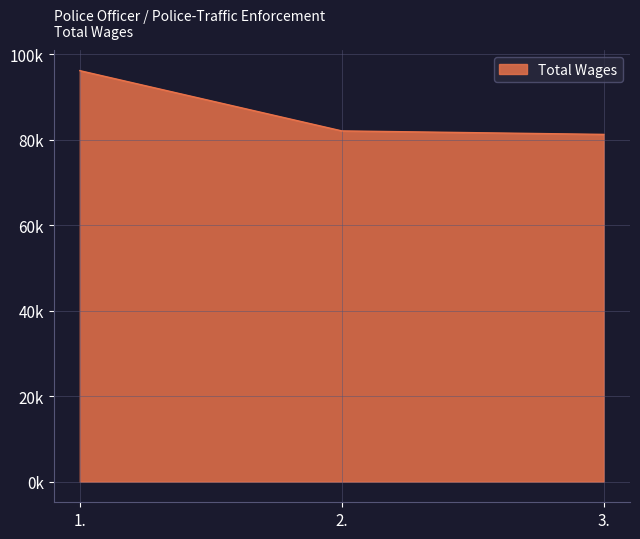

What is the change in value from 1. to 2.?

-14091